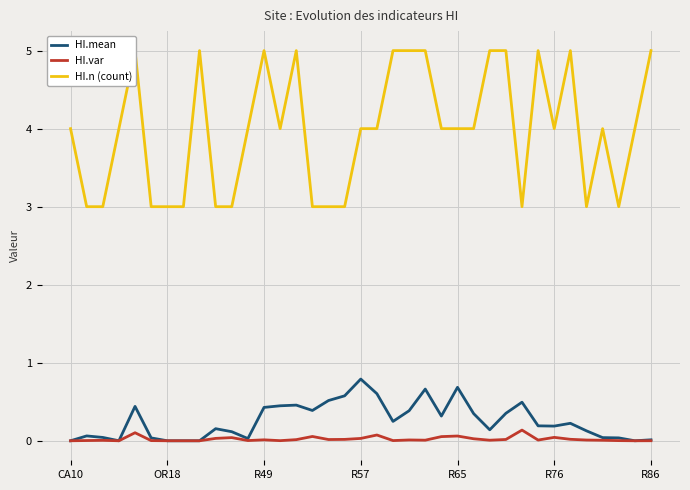

In HI.mean, how many points are higher than both neighbors (excluding endpoints)?

9